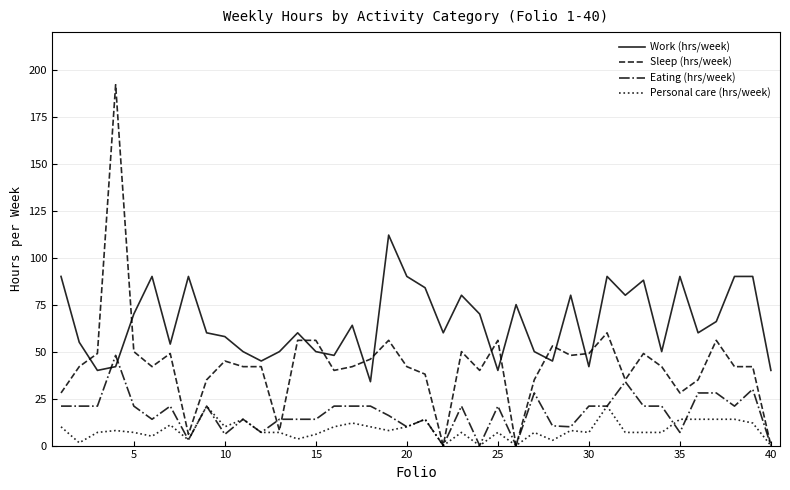

How many times do Eating (hrs/week) and Work (hrs/week) cross each other?

2